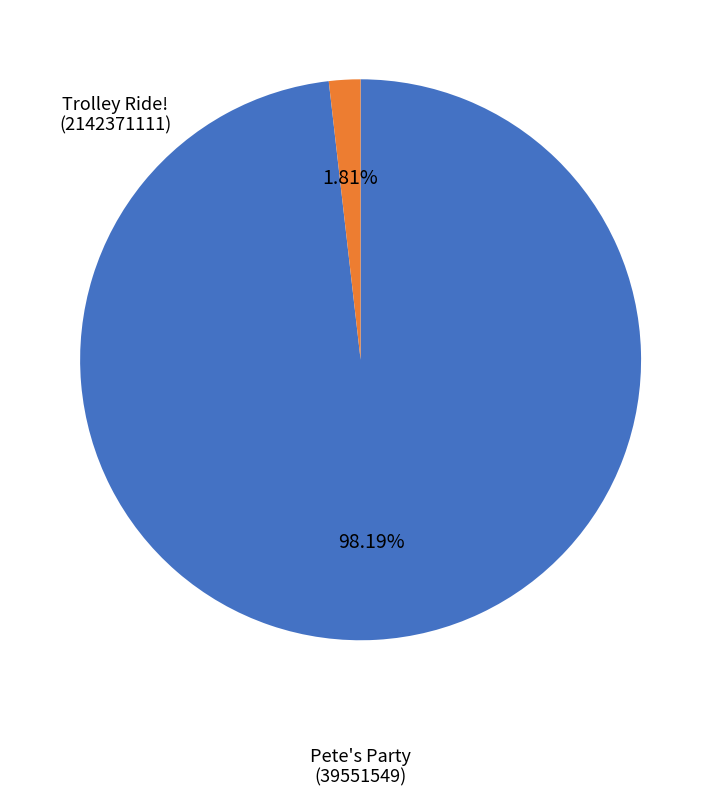

Is it true that Trolley Ride! (2142371111) is 98% of the pie?

True